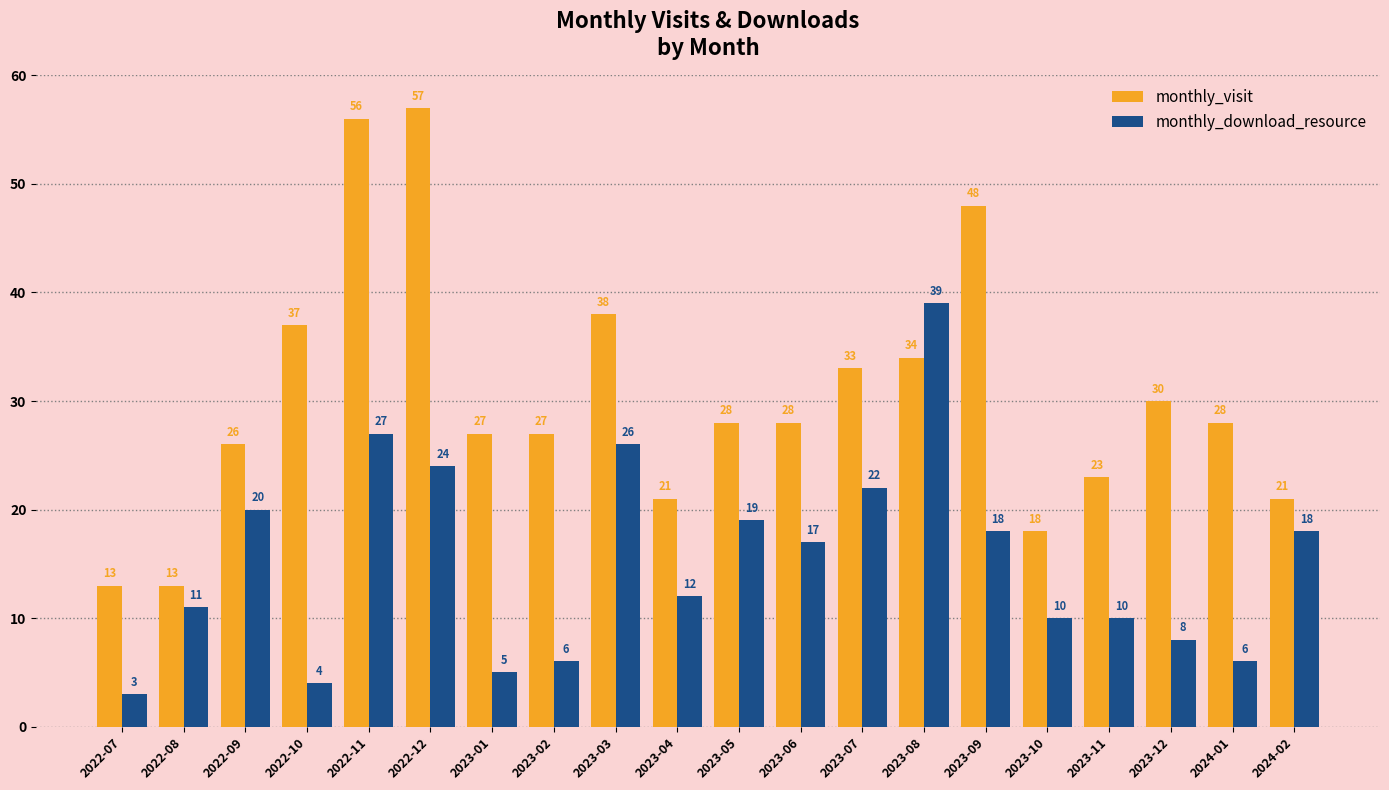

Which series has the largest total across all categories?

monthly_visit